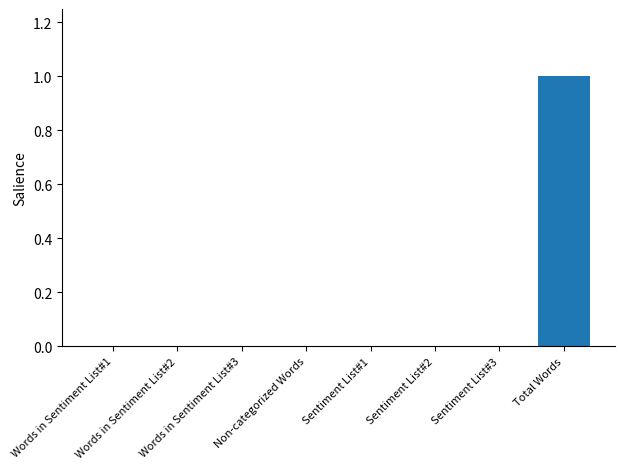

How many series are shown in this chart?

1